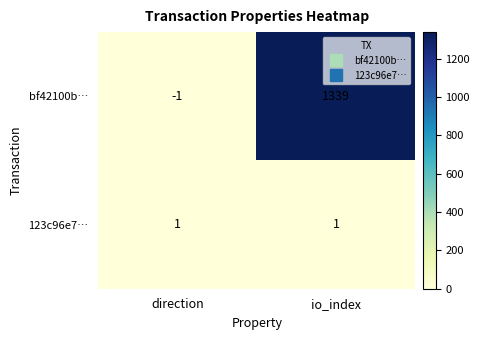

Reading right to left, extract all data points from this chart.

bf42100b…: 1339	-1
123c96e7…: 1	1